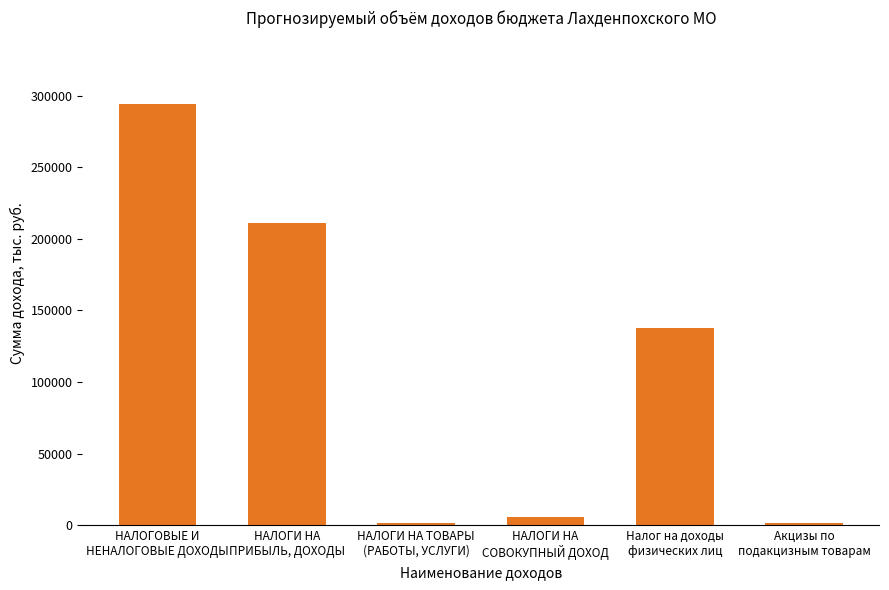

What is the difference between the second highest and second lowest values?

209708.3